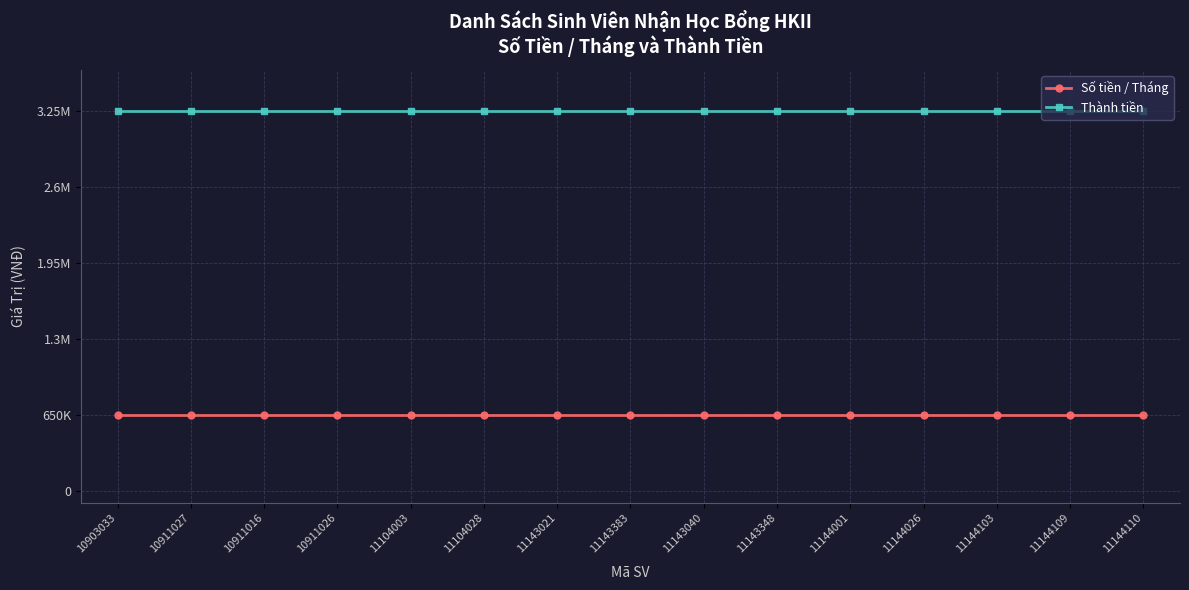

Reading left to right, extract all data points from this chart.

Số tiền / Tháng: 10903033=650000	10911027=650000	10911016=650000	10911026=650000	11104003=650000	11104028=650000	11143021=650000	11143383=650000	11143040=650000	11143348=650000	11144001=650000	11144026=650000	11144103=650000	11144109=650000	11144110=650000
Thành tiền: 10903033=3250000	10911027=3250000	10911016=3250000	10911026=3250000	11104003=3250000	11104028=3250000	11143021=3250000	11143383=3250000	11143040=3250000	11143348=3250000	11144001=3250000	11144026=3250000	11144103=3250000	11144109=3250000	11144110=3250000